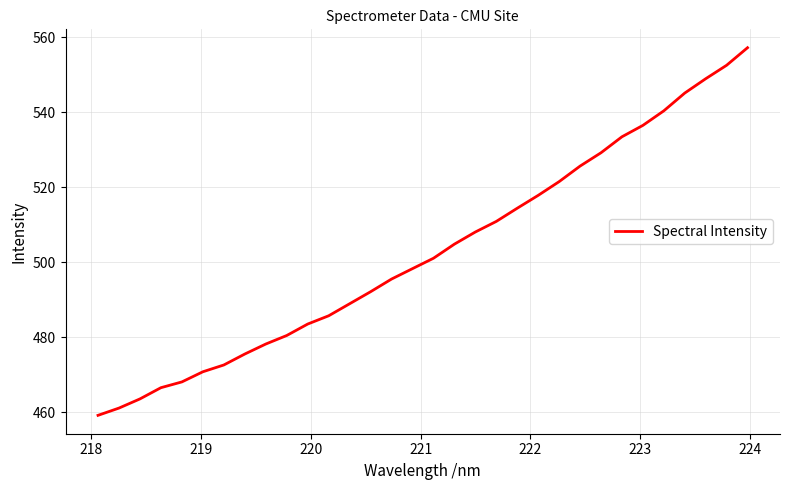

What is the greatest value displayed?

557.3